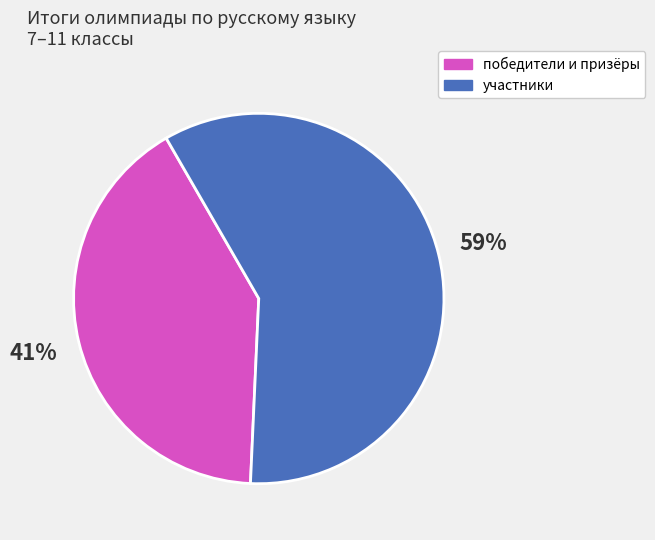

To the nearest percent, what is the average slice percentage?

50%